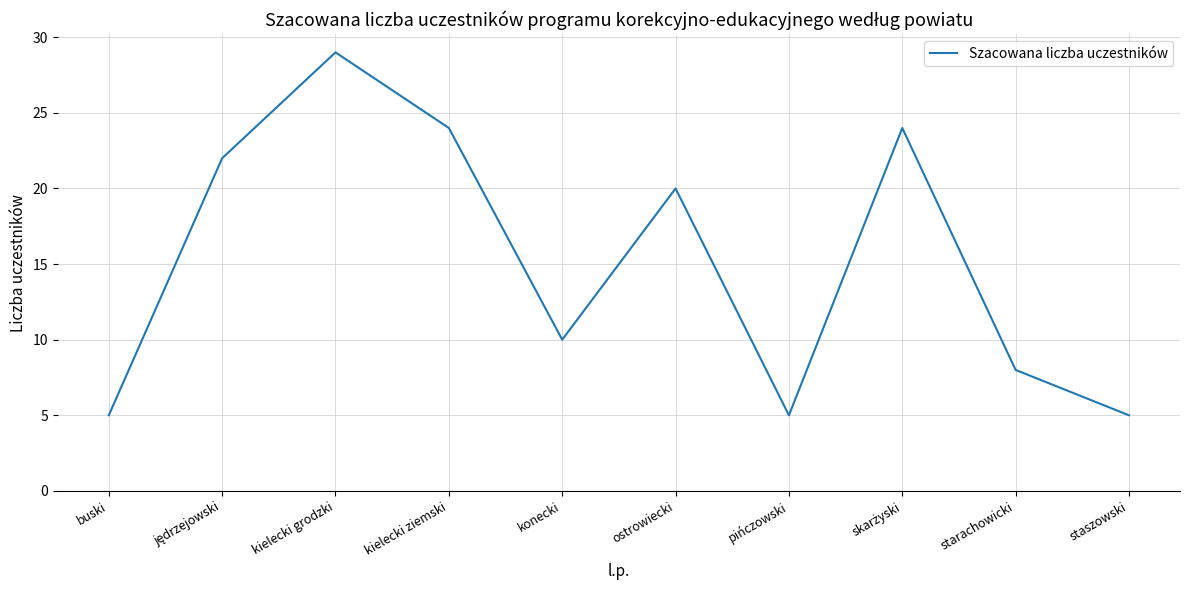

What position from the right is buski?

10